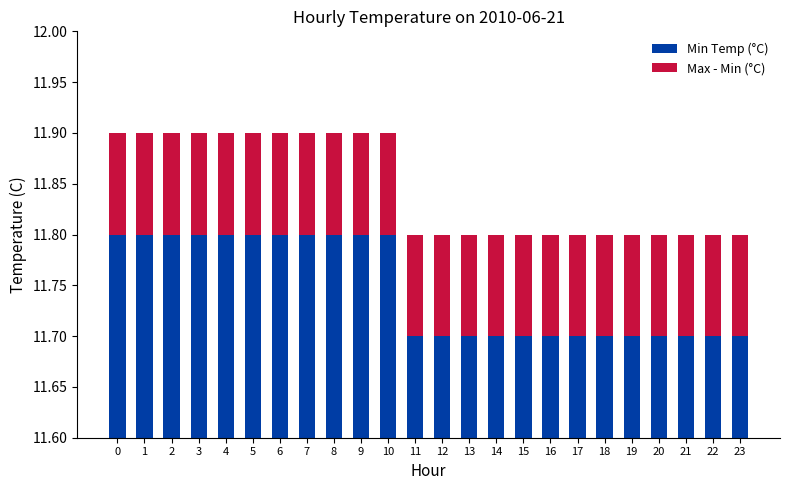

Is it true that Max - Min (°C) equals 0.1 at 15?

True